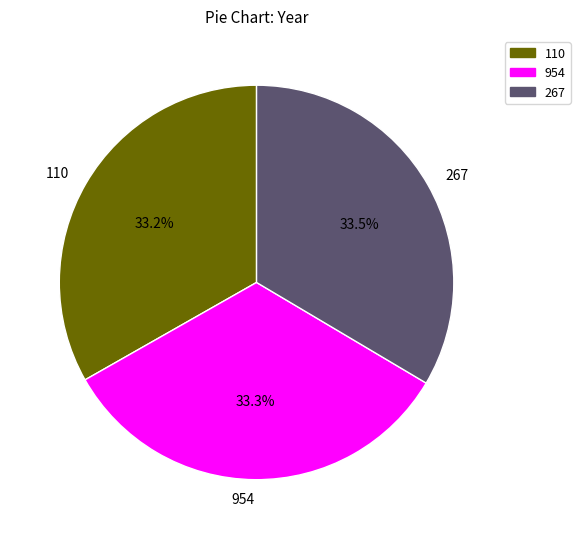

What is the total percentage of 110 and 267?

66.7%